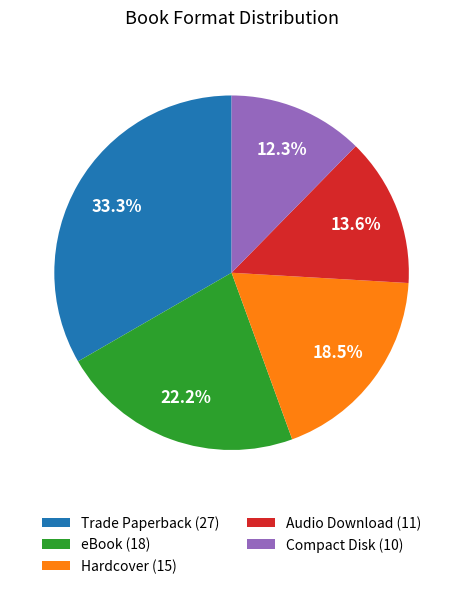

Which category has the biggest portion of the pie?

Trade Paperback